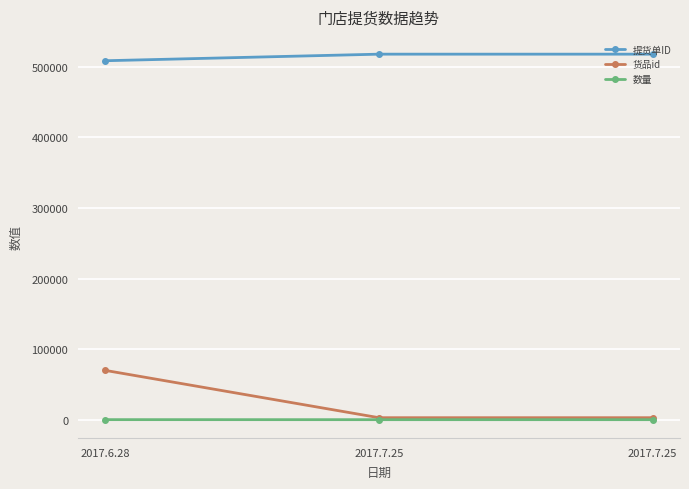

At which label does 数量 reach its minimum?

2017.7.25